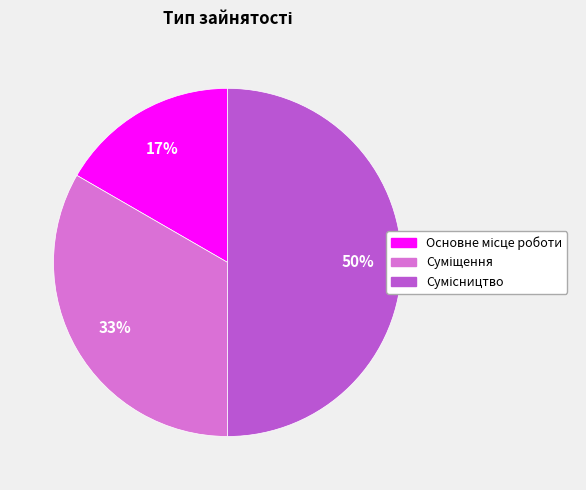

To the nearest percent, what is the difference between the largest and smallest slice percentages?

33%